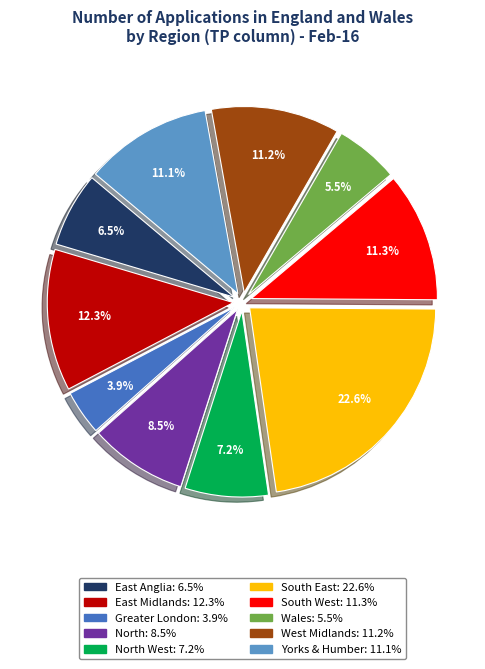

Is there any slice that represents more than half of the pie?

No